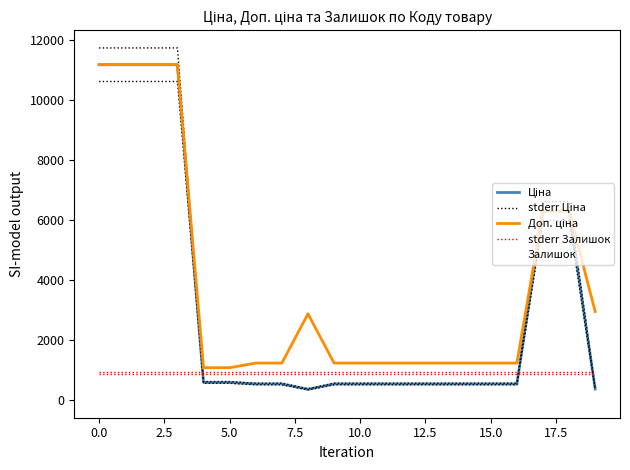

How many values in the stderr Ціна series are below 565?

2